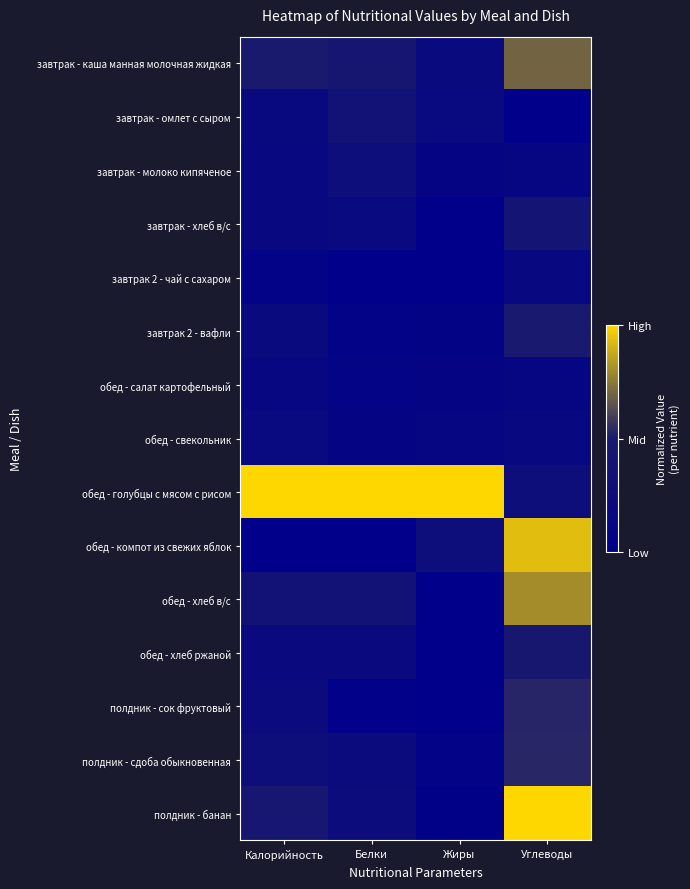

Reading left to right, list all the values displayed in this chart.

завтрак - каша манная молочная жидкая: Калорийность=0.5	Белки=0.4	Жиры=0.2	Углеводы=0.7
завтрак - омлет с сыром: Калорийность=0.2	Белки=0.3	Жиры=0.2	Углеводы=0.0
завтрак - молоко кипяченое: Калорийность=0.2	Белки=0.3	Жиры=0.1	Углеводы=0.1
завтрак - хлеб в/с: Калорийность=0.2	Белки=0.2	Жиры=0.0	Углеводы=0.4
завтрак 2 - чай с сахаром: Калорийность=0.1	Белки=0.0	Жиры=0.0	Углеводы=0.2
завтрак 2 - вафли: Калорийность=0.2	Белки=0.1	Жиры=0.1	Углеводы=0.5
обед - салат картофельный: Калорийность=0.1	Белки=0.1	Жиры=0.1	Углеводы=0.1
обед - свекольник: Калорийность=0.2	Белки=0.1	Жиры=0.1	Углеводы=0.2
обед - голубцы с мясом с рисом: Калорийность=1.0	Белки=1.0	Жиры=1.0	Углеводы=0.3
обед - компот из свежих яблок: Калорийность=0.0	Белки=0.0	Жиры=0.3	Углеводы=0.9
обед - хлеб в/с: Калорийность=0.3	Белки=0.4	Жиры=0.0	Углеводы=0.8
обед - хлеб ржаной: Калорийность=0.2	Белки=0.2	Жиры=0.0	Углеводы=0.5
полдник - сок фруктовый: Калорийность=0.2	Белки=0.0	Жиры=0.0	Углеводы=0.5
полдник - сдоба обыкновенная: Калорийность=0.3	Белки=0.2	Жиры=0.1	Углеводы=0.5
полдник - банан: Калорийность=0.4	Белки=0.2	Жиры=0.0	Углеводы=1.0